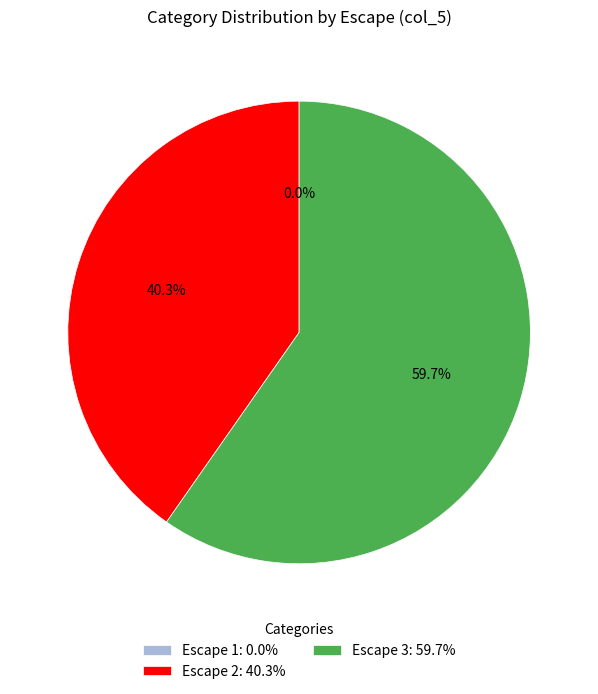

Count the number of slices in the pie.

3